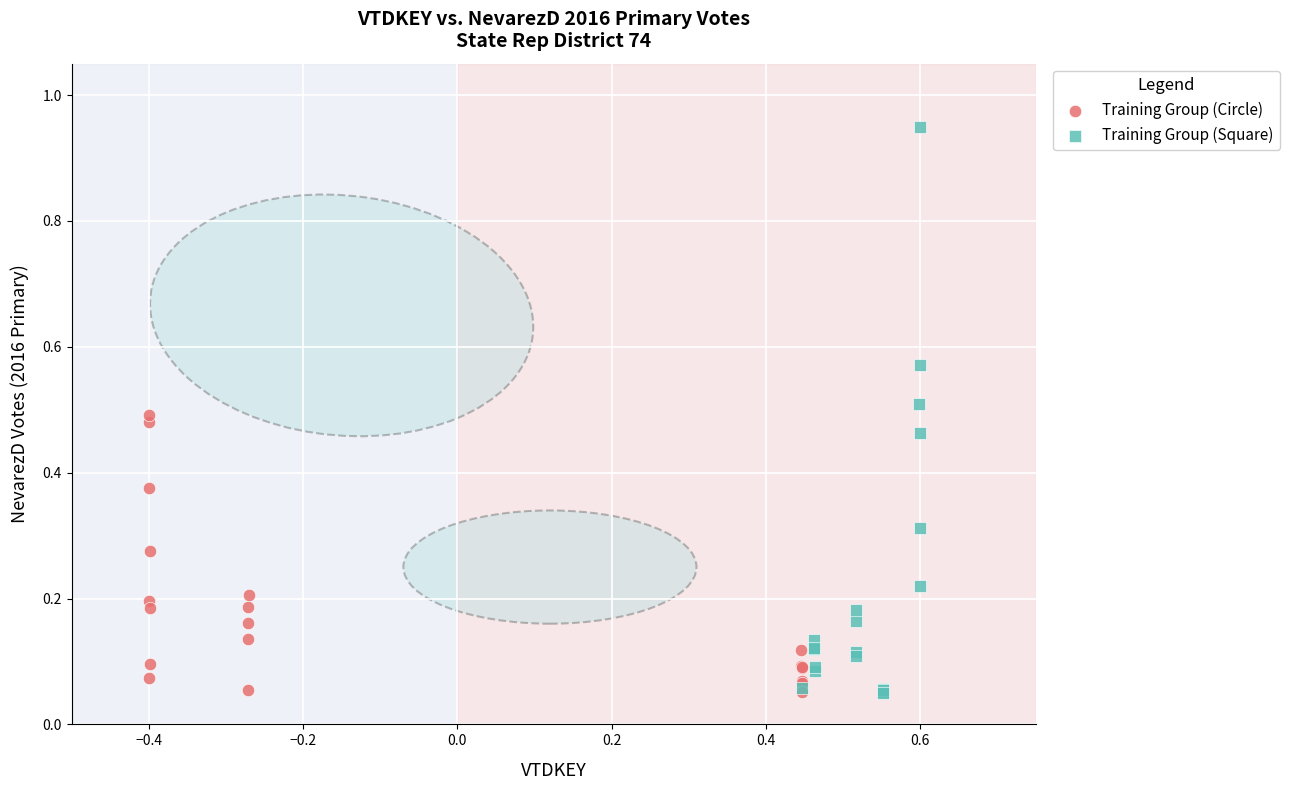

Which series contains the highest Y value?

Training Group (Square)